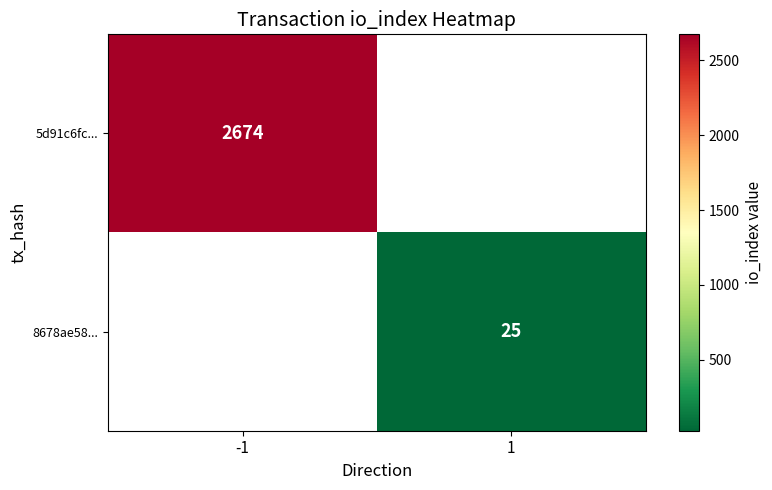

The 5d91c6fc... series shows 2674 at -1. True or false?

True